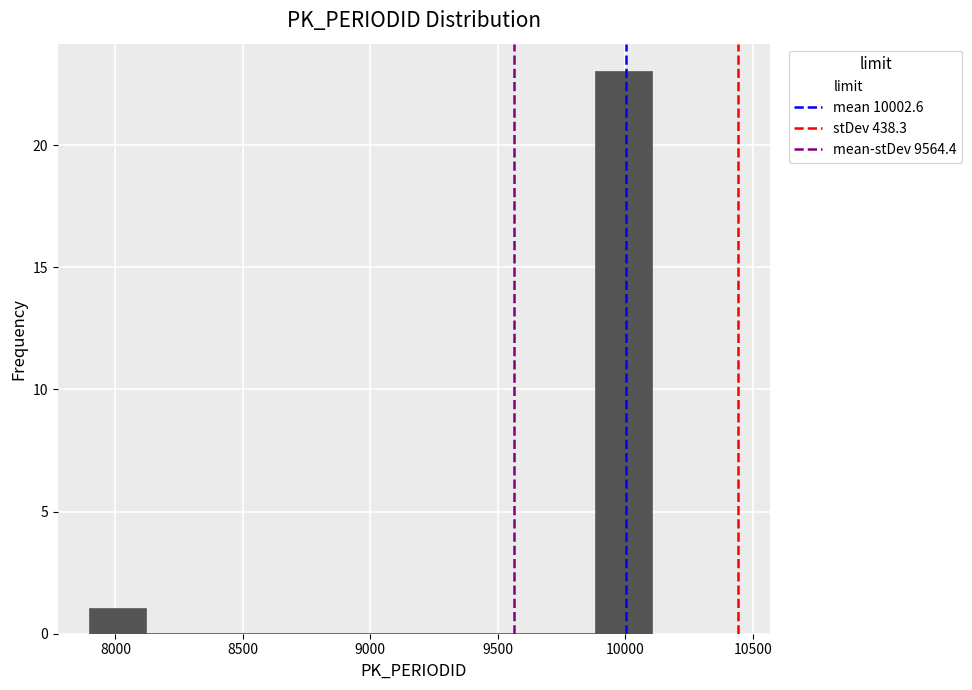

Reading left to right, list every bar in this chart as the range it spans on the x-axis followed by its height. Neither the bar edges nor the heights are printed on the chart, so give them approximately, as read against the axes.

7900 to 8100: 1
8100 to 8350: 0
8350 to 8550: 0
8550 to 8800: 0
8800 to 9000: 0
9000 to 9200: 0
9200 to 9450: 0
9450 to 9650: 0
9650 to 9900: 0
9900 to 10100: 23